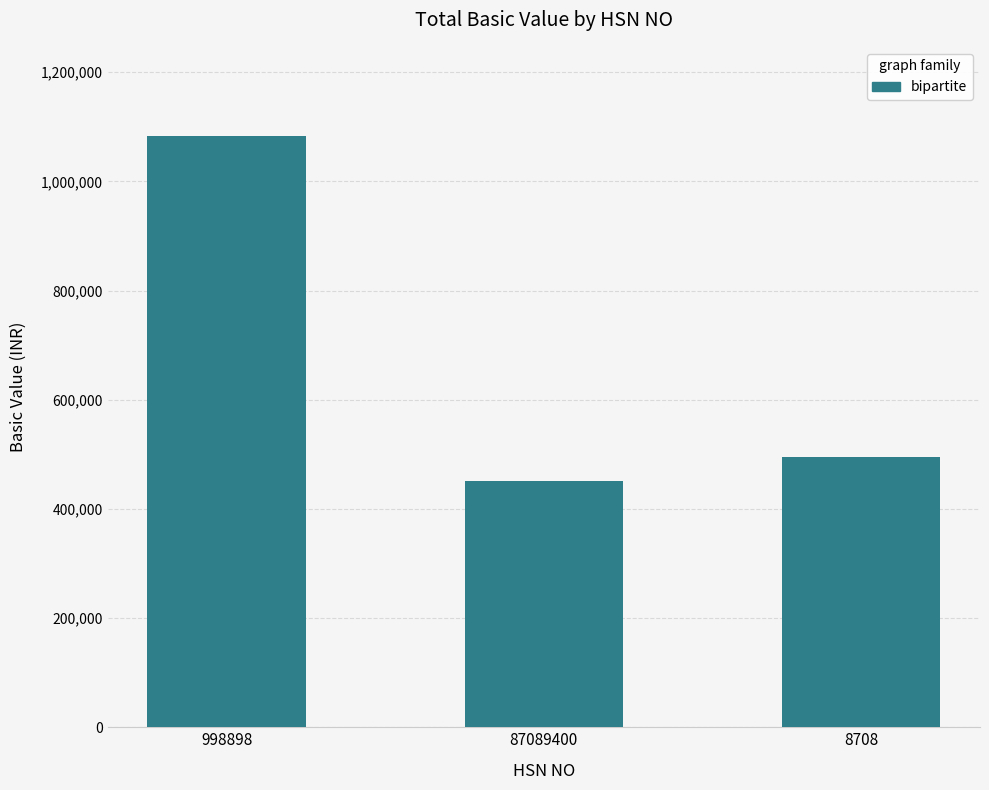

Rank the categories by value from highest to lowest.

998898, 8708, 87089400